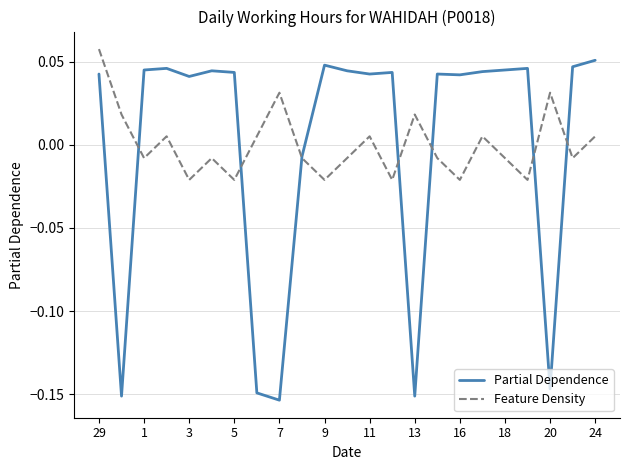

True or false: Partial Dependence has more than 1 points higher than both neighbors.

True